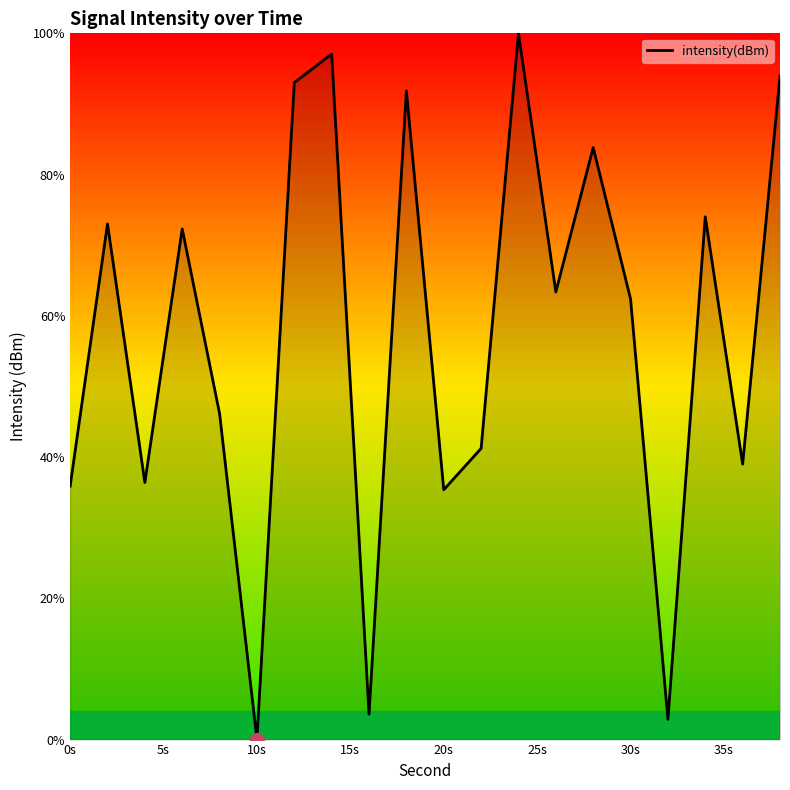

How many interior local peaks (higher than both neighbors) does the data have?

7